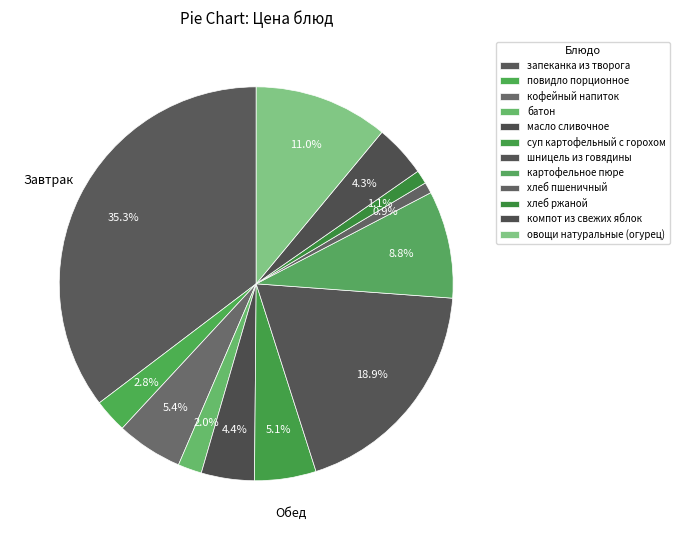

True or false: суп картофельный с горохом accounts for 5% of the total.

True